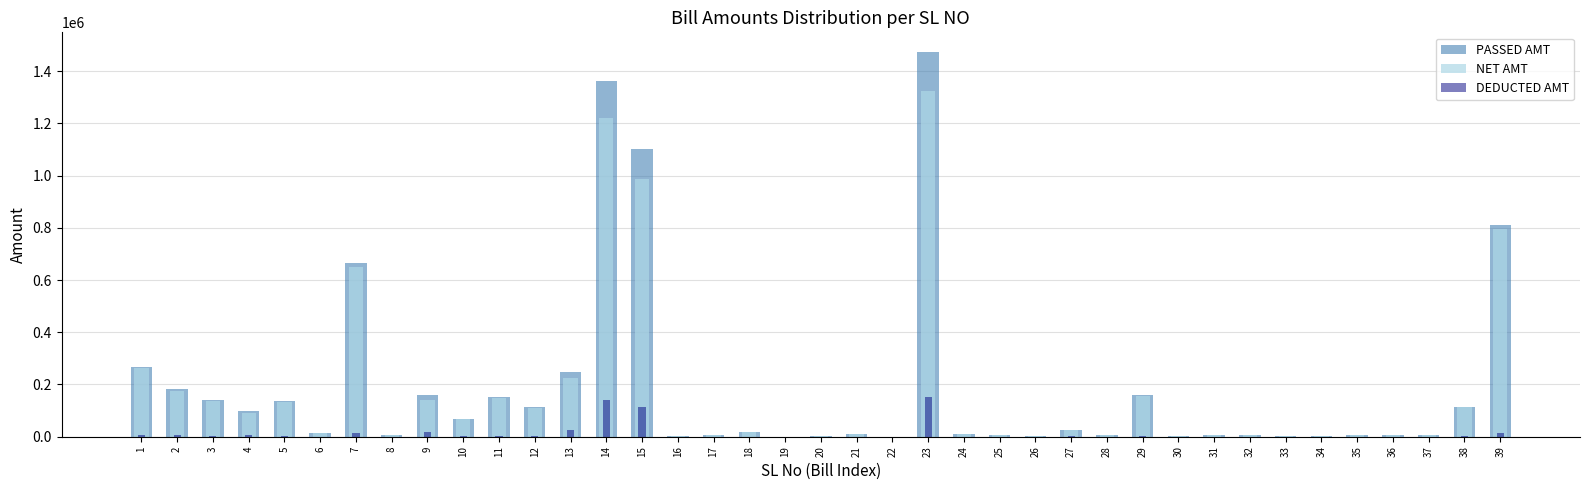

Reading left to right, transcribe all the data shown in this chart.

PASSED AMT: 268204	181991	141485	98495	136494	14738	666305	5750	160510	69189	152143	112970	248674	1361837	1100452	4439	4830	17200	600	3807	9962	706	1474939	9871	4999	4231	26776	7698	160203	1777	6000	7957	1842	3424	7976	5240	6000	115554	811250
NET AMT: 262415	175278	138288	90903	133520	14403	651206	5750	140995	67621	148696	108765	223061	1221567	987106	4439	4830	17200	600	3807	9962	706	1323020	9871	4999	4231	24226	6965	157097	1777	6000	7957	1842	3424	7976	5240	6000	114452	795671
DEDUCTED AMT: 5789	6713	3197	7592	2974	335	15099	0	19515	1568	3447	4205	25613	140270	113346	0	0	0	0	0	0	0	151919	0	0	0	2550	733	3106	0	0	0	0	0	0	0	0	1102	15579